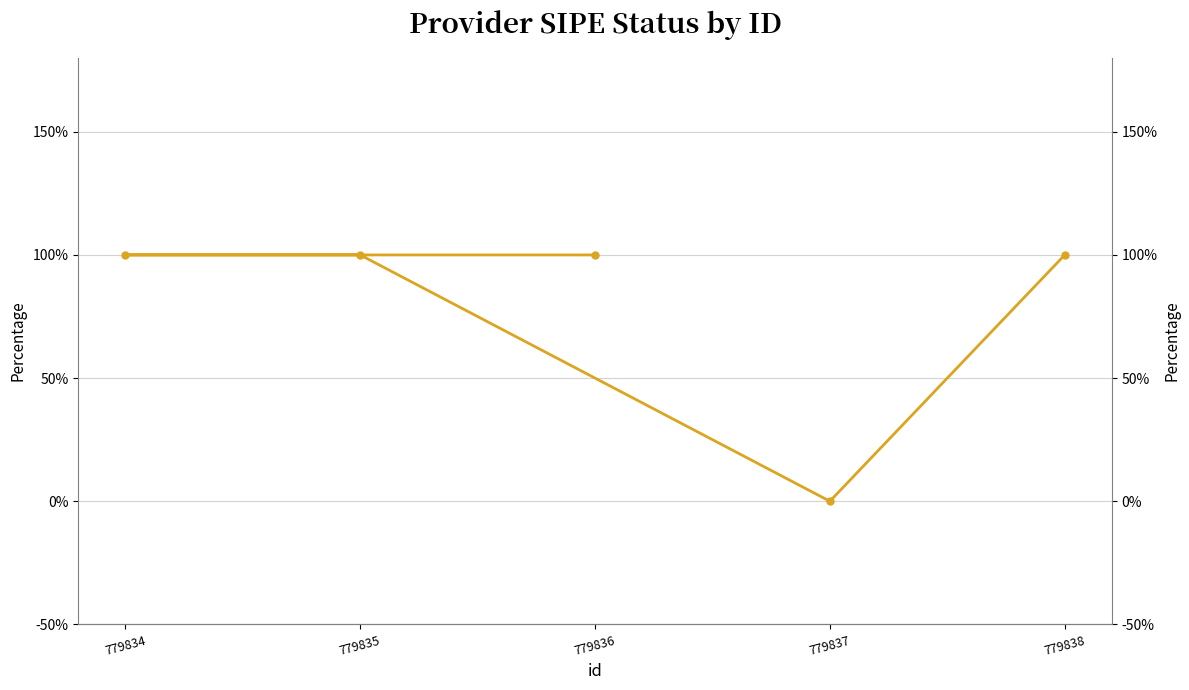

List the labels in order of value, smallest first.

779837, 779836, 779834, 779835, 779838